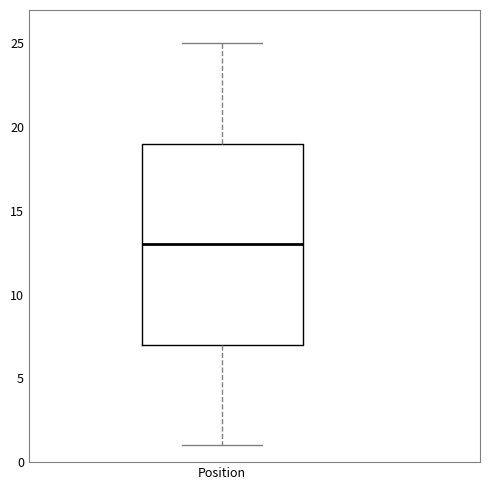

Read this box plot against the y-axis: the position of the median line, the range covered by the box, and the ends of both whiskers. The values are not printed on the chart, so give them approximately, as read against the axis.

median 13, box 7 to 19, whiskers 1 to 25